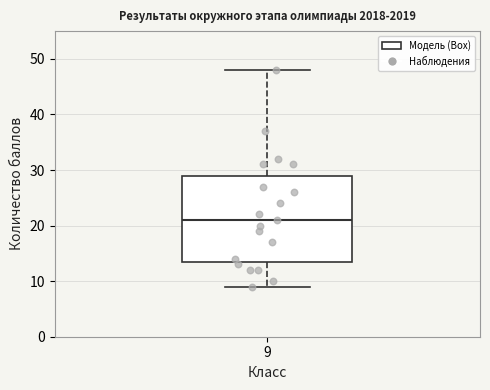

Transcribe this box plot: give where the median line is, the range the box spans, and where the two whiskers end, as read against the y-axis. The values are not printed on the chart, so give them approximately, as read against the axis.

median 21, box 14 to 29, whiskers 9 to 48